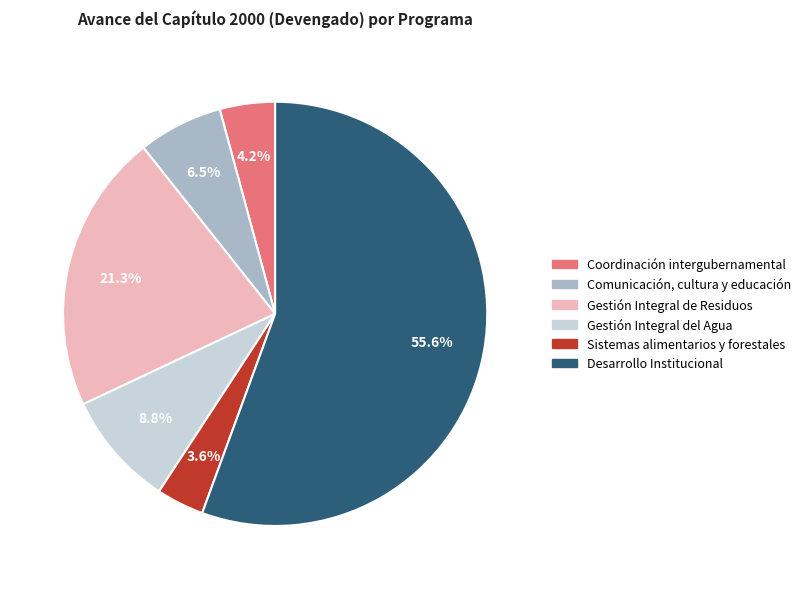

Count the number of slices in the pie.

6